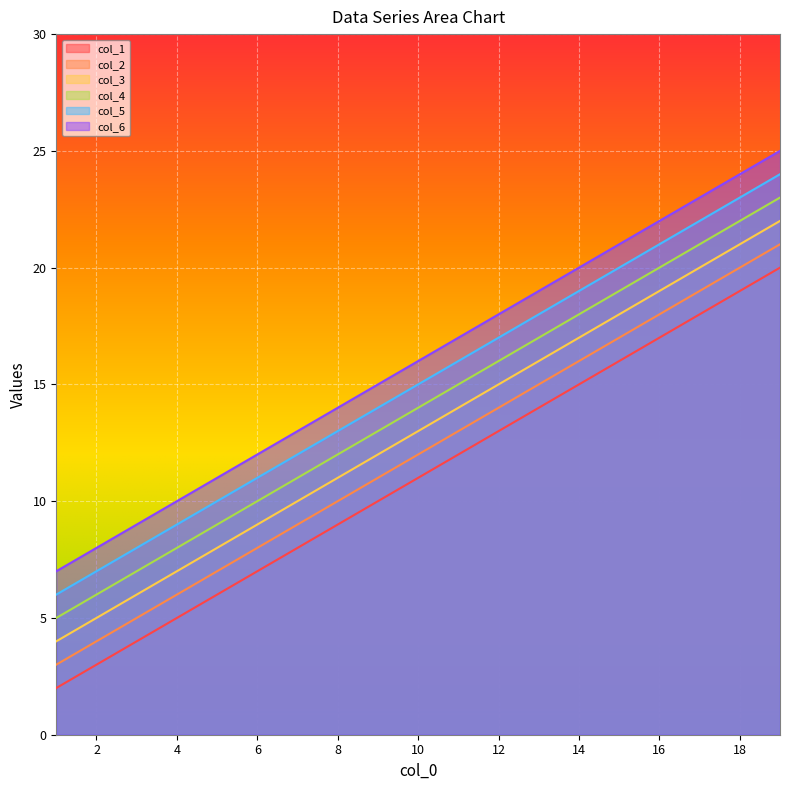

What is the maximum value for col_1?

20